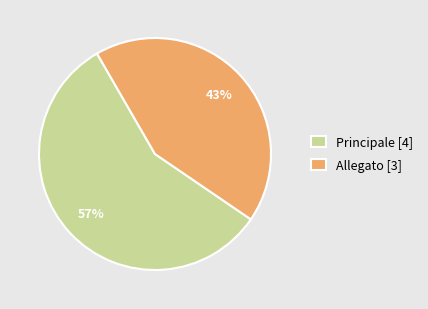

Between Principale and Allegato, which is larger?

Principale